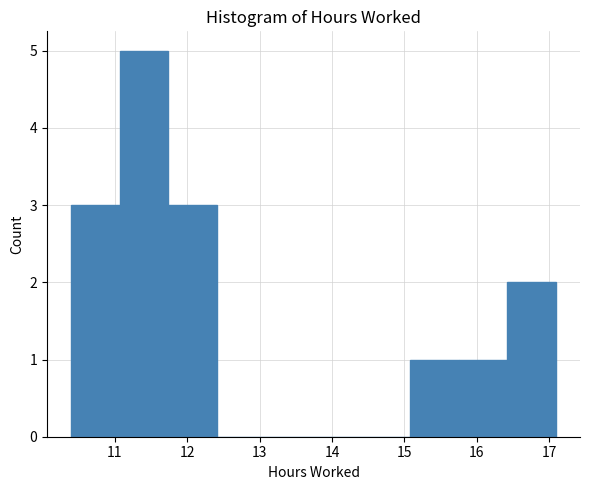

Reading left to right, transcribe this chart: for each bar, give the range it covers on the x-axis and its height. Neither the bar edges nor the heights are printed on the chart, so give them approximately, as read against the axes.

10.4 to 11.1: 3
11.1 to 11.7: 5
11.7 to 12.4: 3
12.4 to 13.1: 0
13.1 to 13.7: 0
13.7 to 14.4: 0
14.4 to 15.1: 0
15.1 to 15.8: 1
15.8 to 16.4: 1
16.4 to 17.1: 2